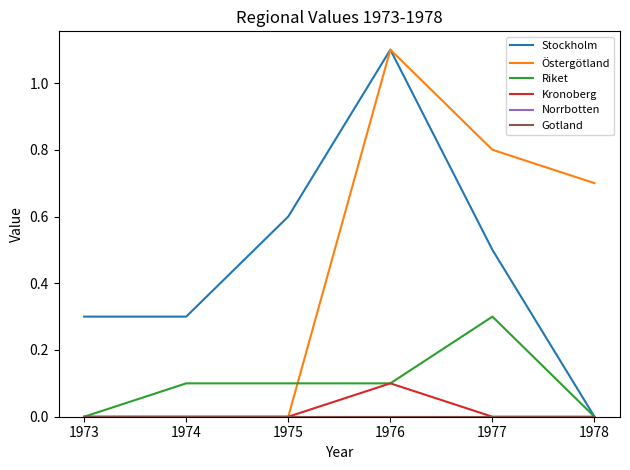

Does the chart have visible grid lines?

No